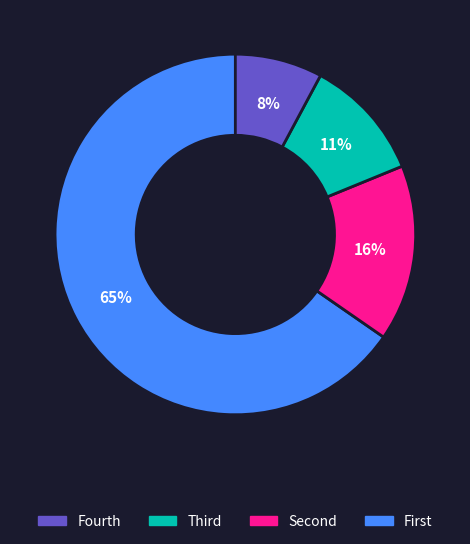

To the nearest percent, what is the average slice percentage?

25%